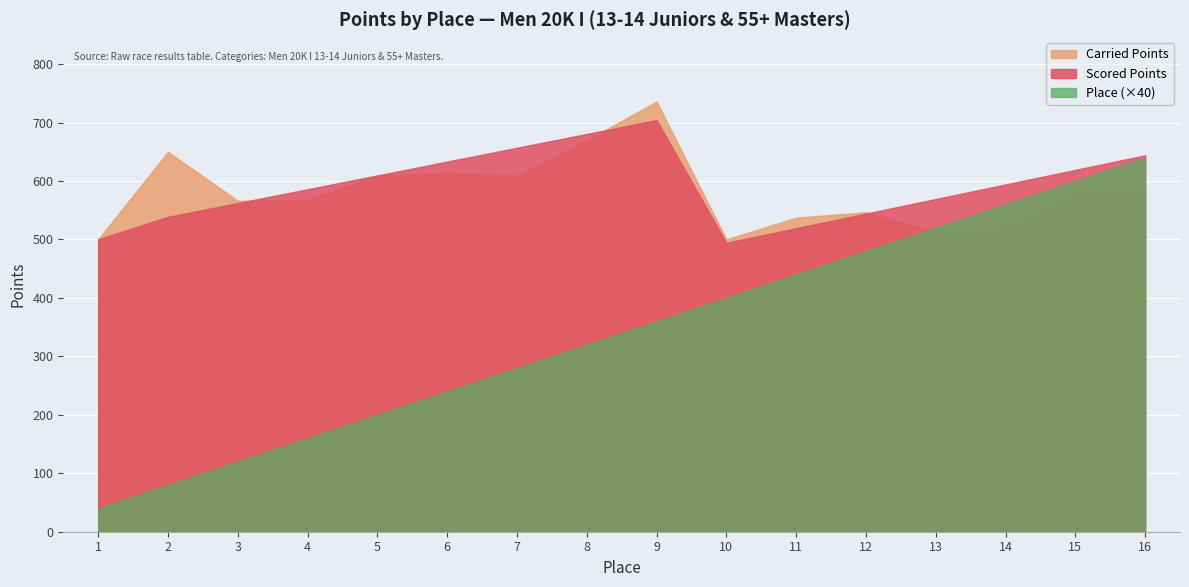

Reading left to right, what are all the values shown in this chart?

Scored Points: 1=500.2	2=538.5	3=562.2	4=585.8	5=609.5	6=633.1	7=656.8	8=680.4	9=704.1	10=494.3	11=519.2	12=544.2	13=569.1	14=594.0	15=619.0	16=643.9
Carried Points: 1=500.2	2=650.0	3=566.1	4=567.7	5=609.1	6=614.0	7=609.5	8=669.5	9=735.9	10=500.0	11=537.2	12=546.4	13=513.3	14=523.6	15=583.1	16=584.6
Place: 1=1.0	2=2.0	3=3.0	4=4.0	5=5.0	6=6.0	7=7.0	8=8.0	9=9.0	10=10.0	11=11.0	12=12.0	13=13.0	14=14.0	15=15.0	16=16.0